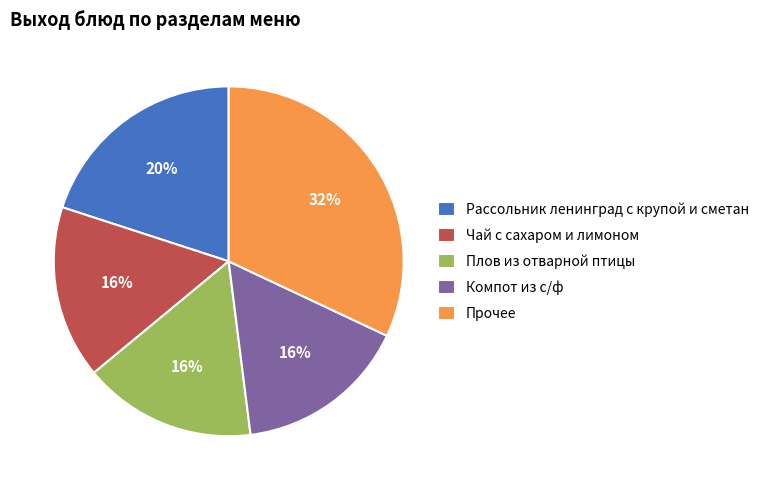

Do Компот из с/ф and Плов из отварной птицы together represent more than half of the pie?

No